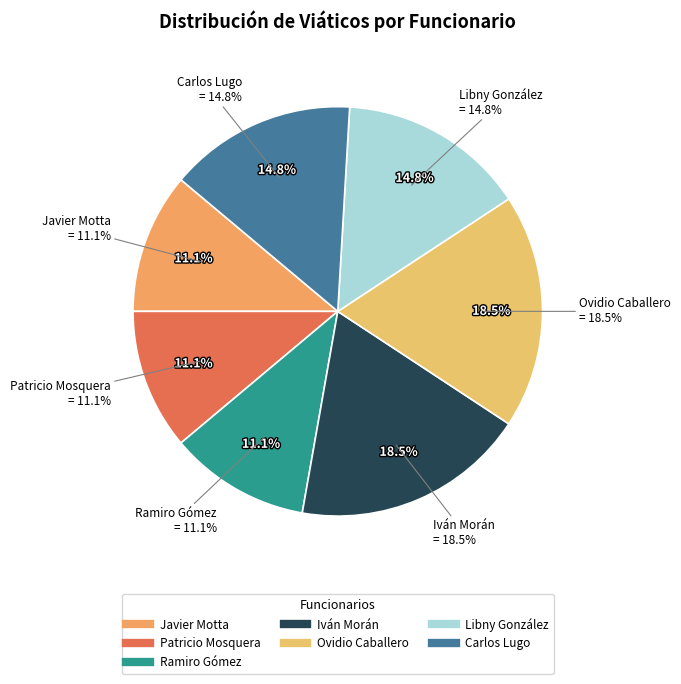

To the nearest percent, what is the combined percentage of Libny González and Ovidio Caballero?

33%